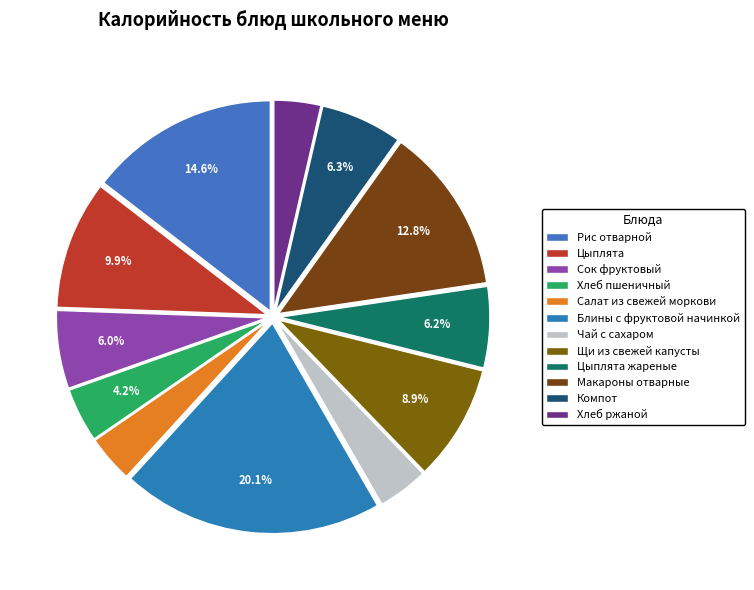

Does any single category account for the majority?

No